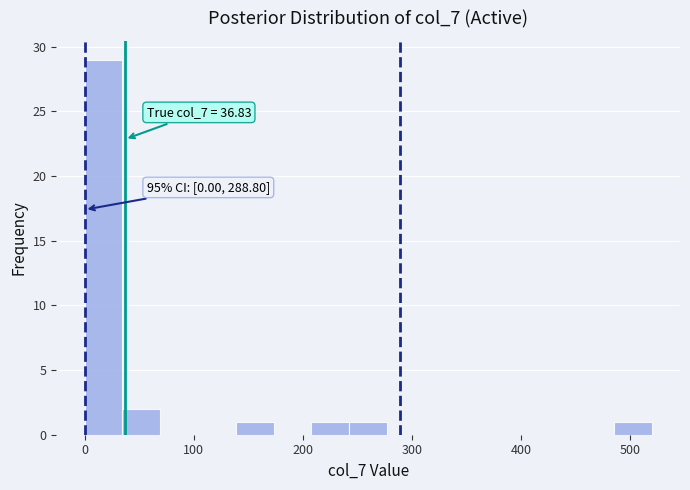

Around what value on the x-axis is the tallest bar? Give the approximate position of its centre, as read against the axis.

20